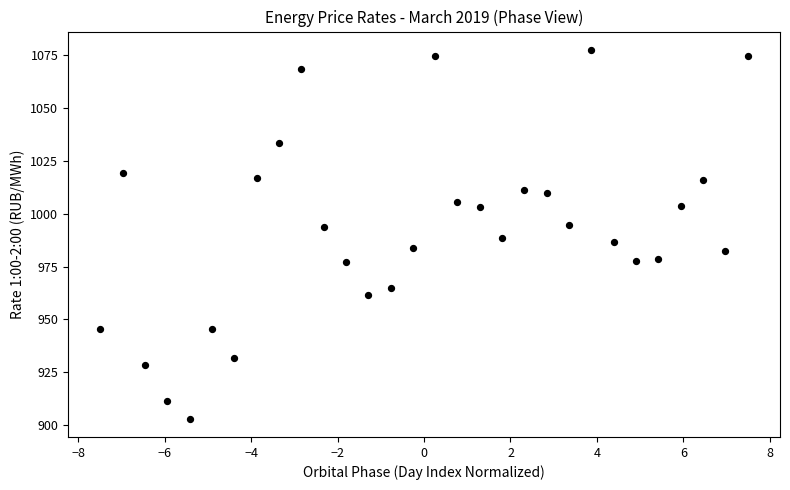

What is the range of Y values (max minus min)?

174.6